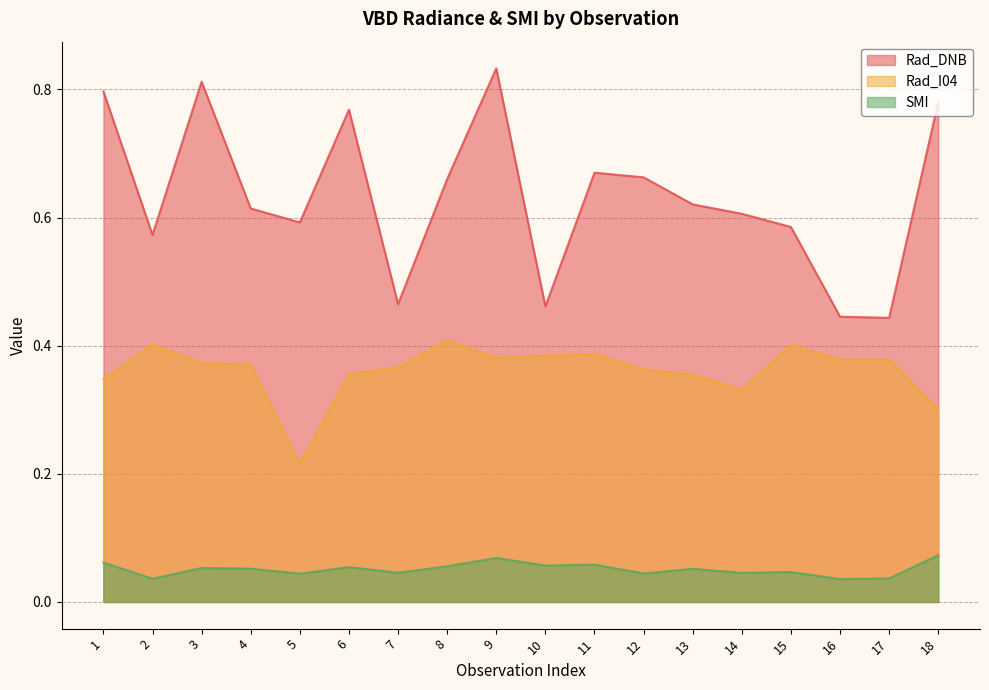

Reading right to left, extract all data points from this chart.

Rad_DNB: 18=0.8	17=0.4	16=0.4	15=0.6	14=0.6	13=0.6	12=0.7	11=0.7	10=0.5	9=0.8	8=0.7	7=0.5	6=0.8	5=0.6	4=0.6	3=0.8	2=0.6	1=0.8
Rad_I04: 18=0.3	17=0.4	16=0.4	15=0.4	14=0.3	13=0.4	12=0.4	11=0.4	10=0.4	9=0.4	8=0.4	7=0.4	6=0.4	5=0.2	4=0.4	3=0.4	2=0.4	1=0.3
SMI: 18=0.1	17=0.0	16=0.0	15=0.0	14=0.0	13=0.1	12=0.0	11=0.1	10=0.1	9=0.1	8=0.1	7=0.0	6=0.1	5=0.0	4=0.1	3=0.1	2=0.0	1=0.1